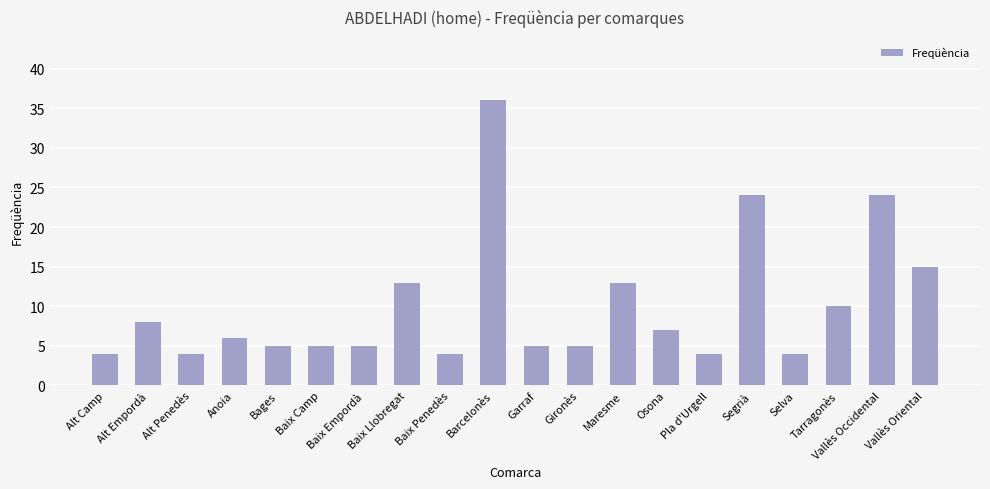

Reading left to right, transcribe all the data shown in this chart.

4	8	4	6	5	5	5	13	4	36	5	5	13	7	4	24	4	10	24	15